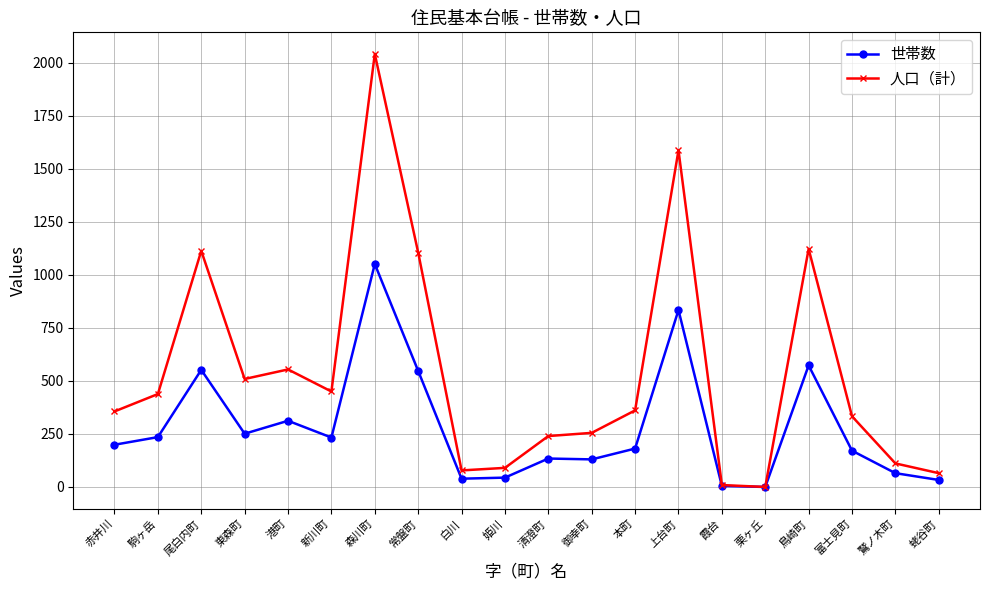

True or false: 人口（計） has more than 2 points higher than both neighbors.

True